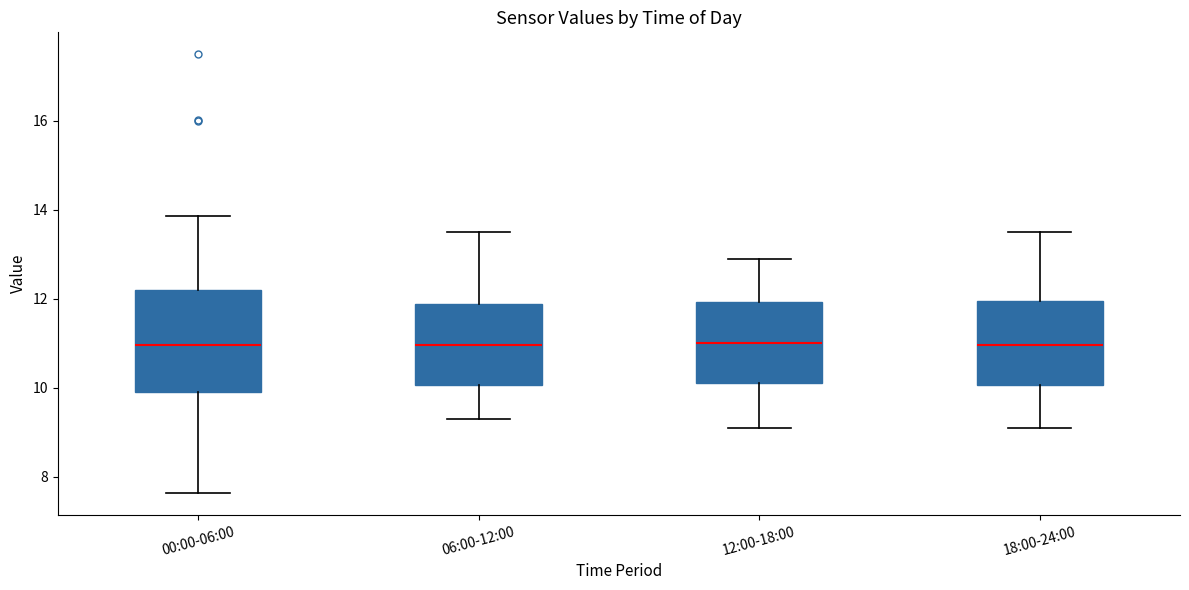

Comparing the boxes themselves (not the whiskers), which one is the tallest?

00:00-06:00